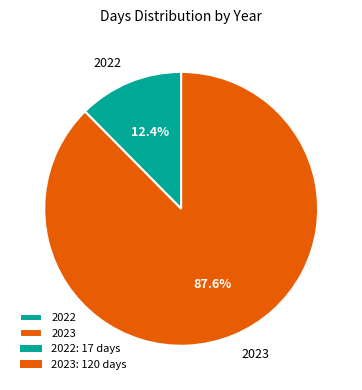

To the nearest percent, what percentage of the pie is 2023?

88%